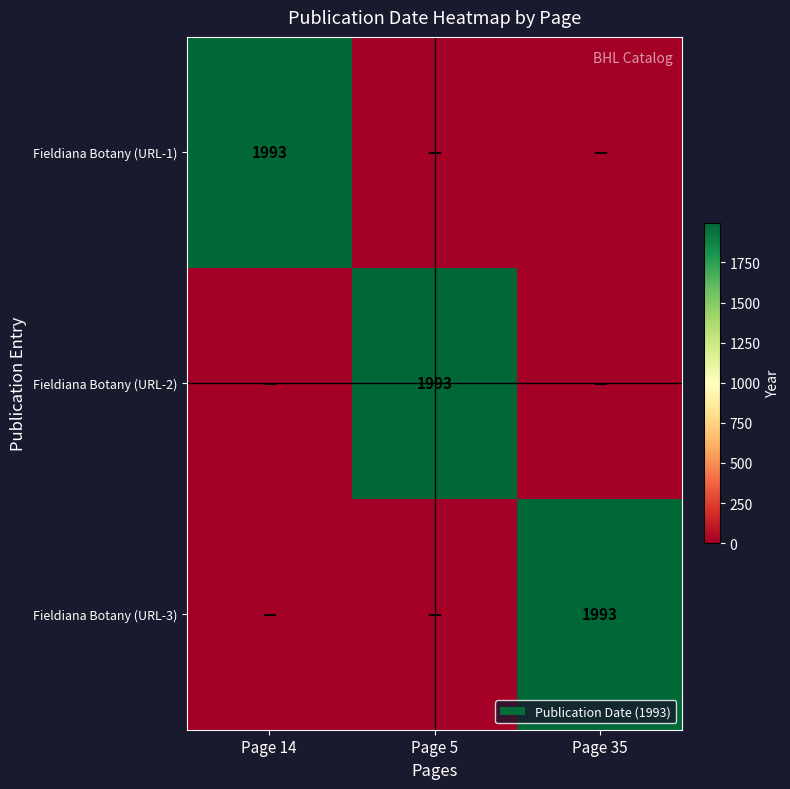

The Fieldiana Botany (URL-2) series shows 1045 at Page 5. True or false?

False